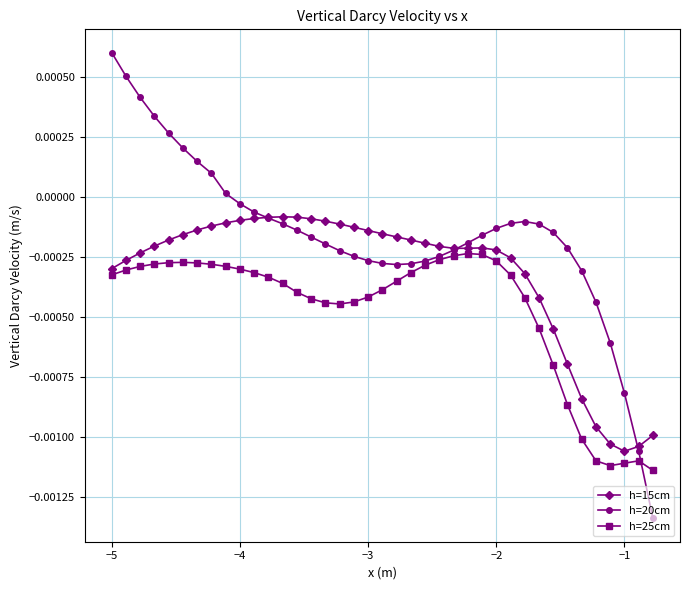

Rank the series by their average value, from highest to lowest.

h=20cm, h=15cm, h=25cm